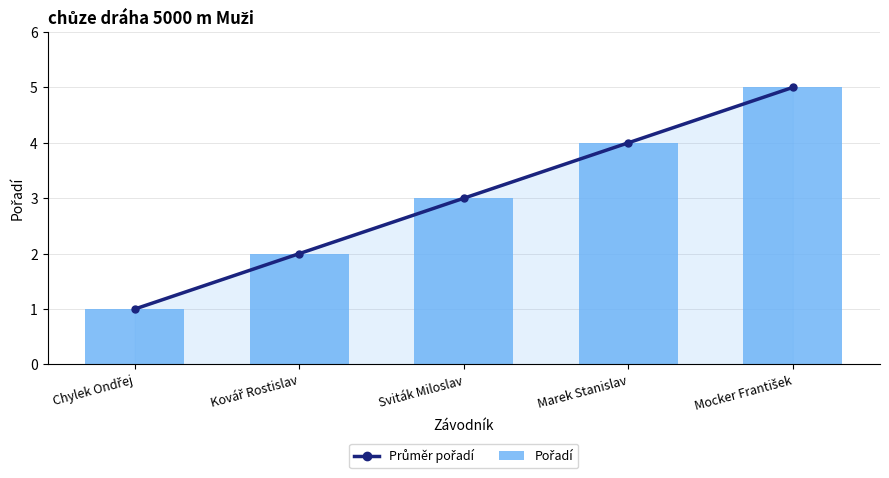

Reading left to right, list all the values displayed in this chart.

Průměr pořadí: Chylek Ondřej=1	Kovář Rostislav=2	Sviták Miloslav=3	Marek Stanislav=4	Mocker František=5
Pořadí: Chylek Ondřej=1	Kovář Rostislav=2	Sviták Miloslav=3	Marek Stanislav=4	Mocker František=5